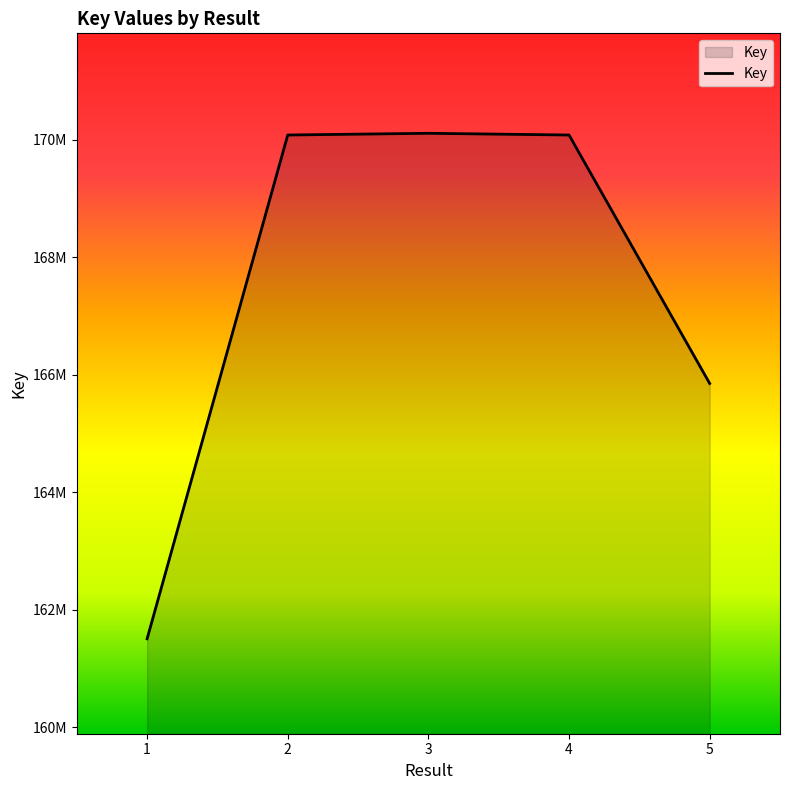

The value at 2 is 38016299. True or false?

False